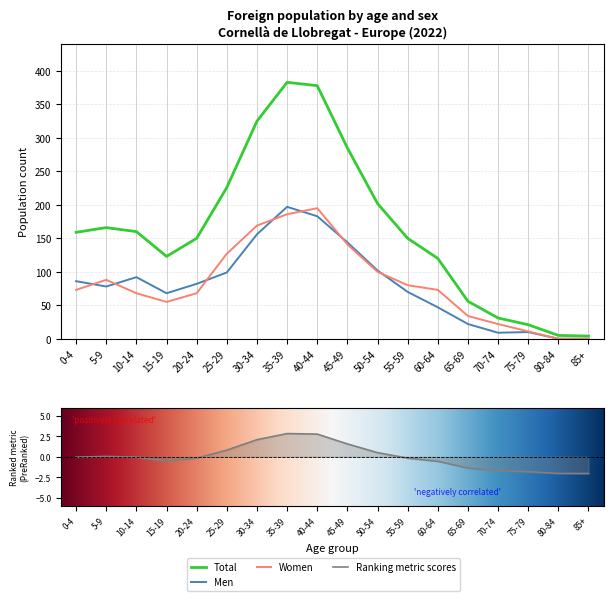

What position from the left is 60-64?

13